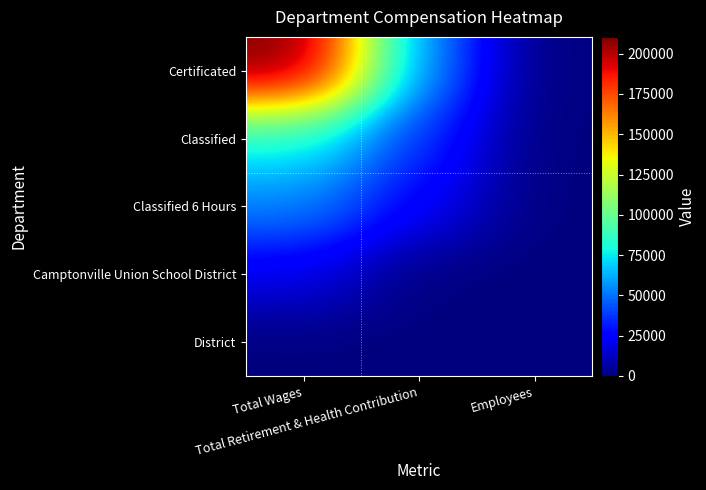

Count the number of data series in this chart.

5